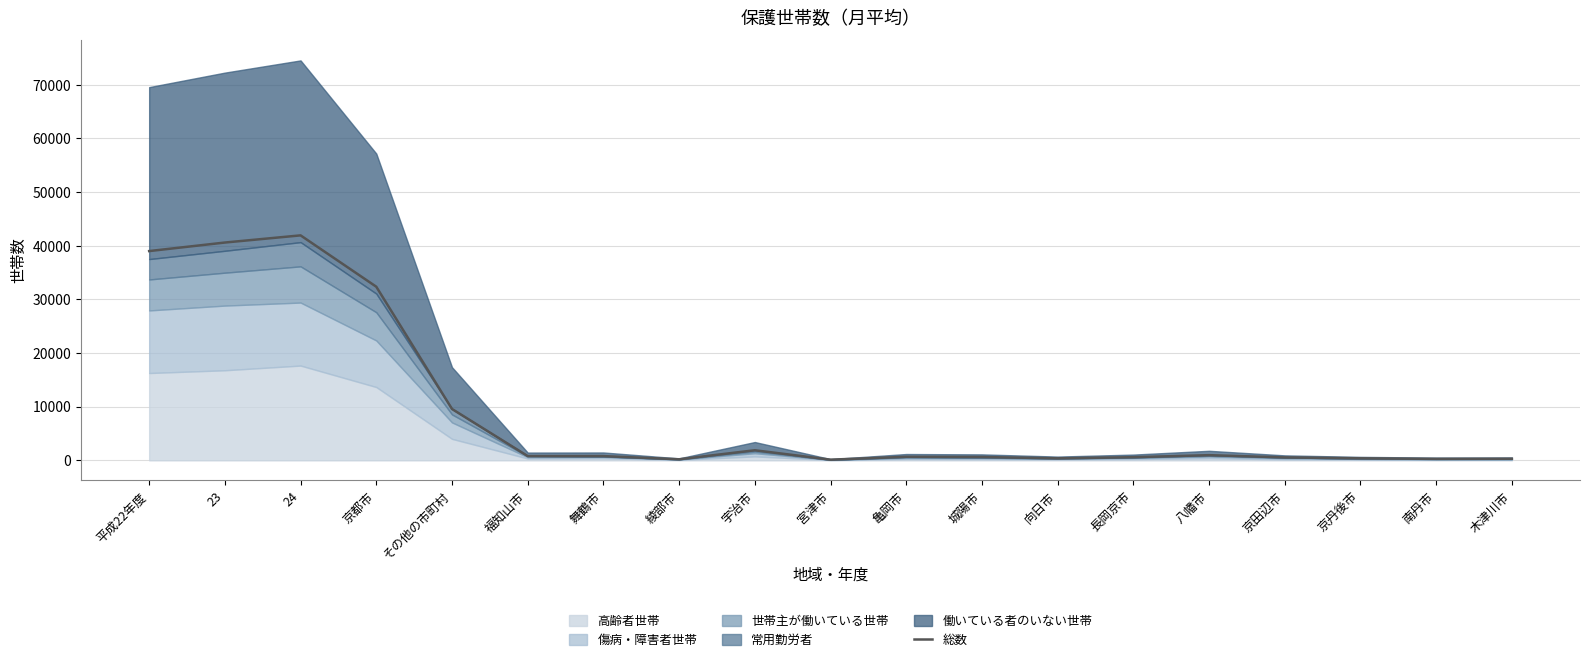

What is the sum of the values at 木津川市 and 平成22年度?

39303